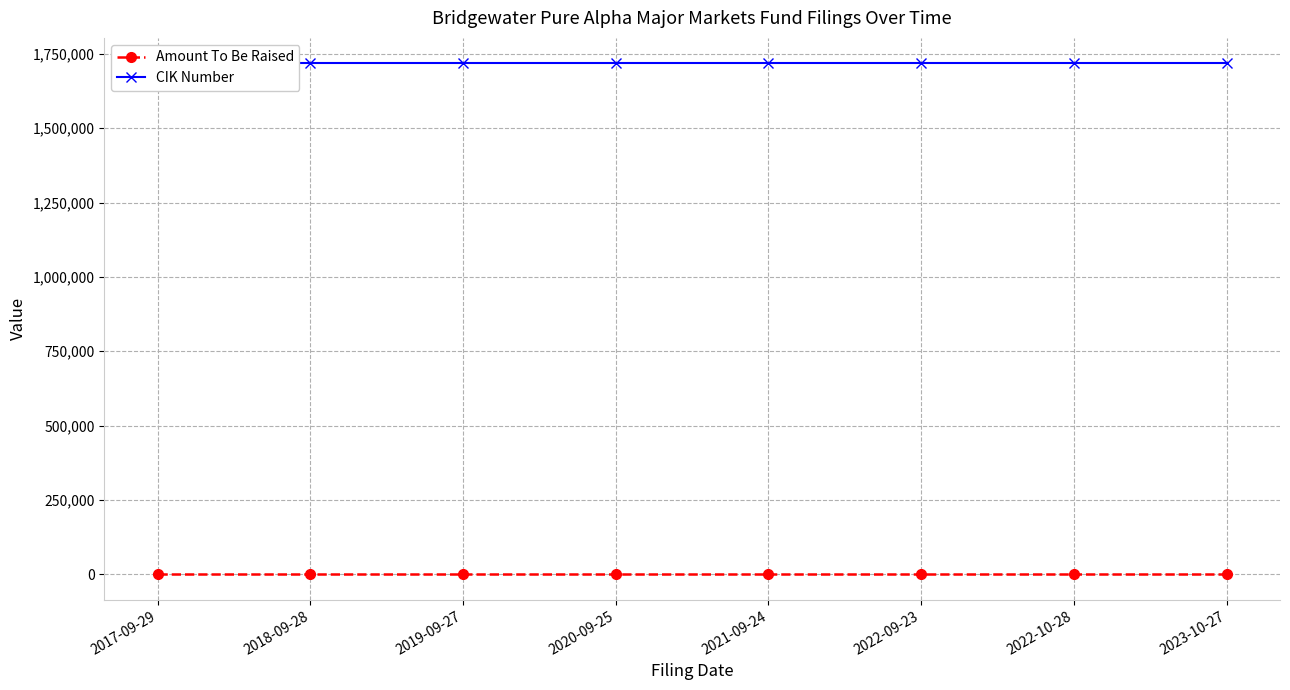

Rank the series by their average value, from highest to lowest.

CIK Number, Amount To Be Raised